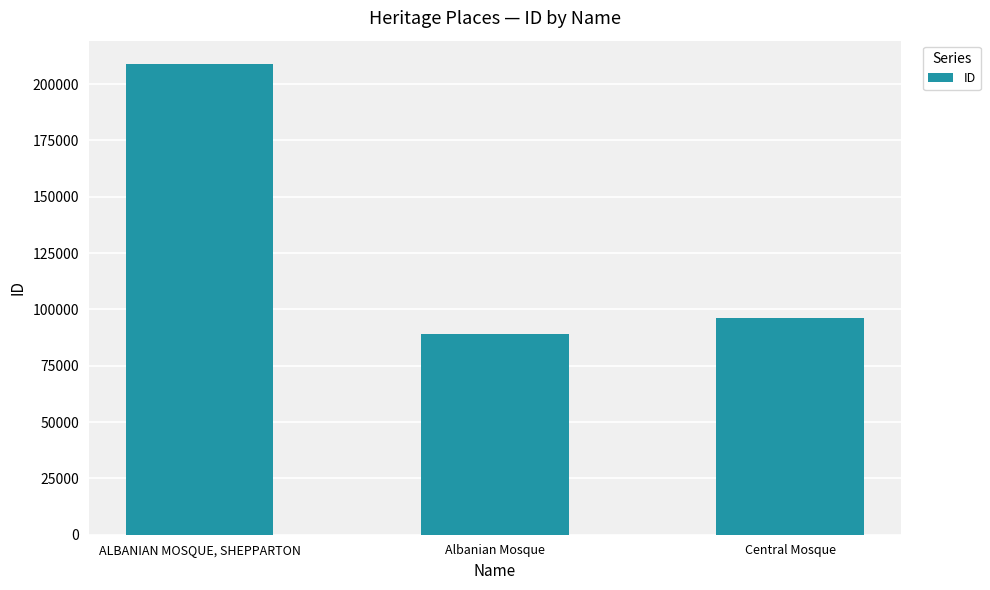

Rank the categories by value from lowest to highest.

Albanian Mosque, Central Mosque, ALBANIAN MOSQUE, SHEPPARTON